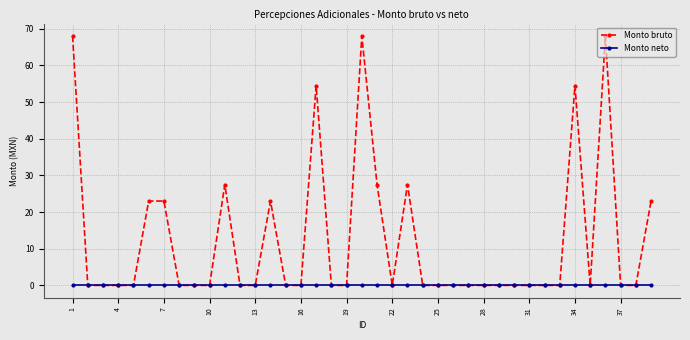

Which series has the largest range (max minus min)?

Monto bruto